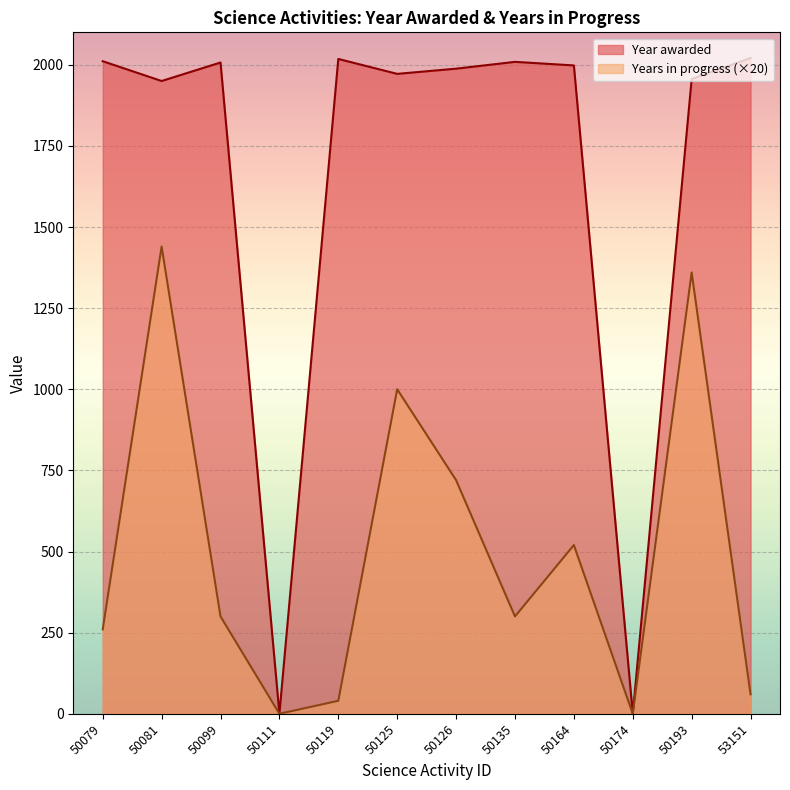

True or false: Year awarded and Years in progress intersect in this chart.

False